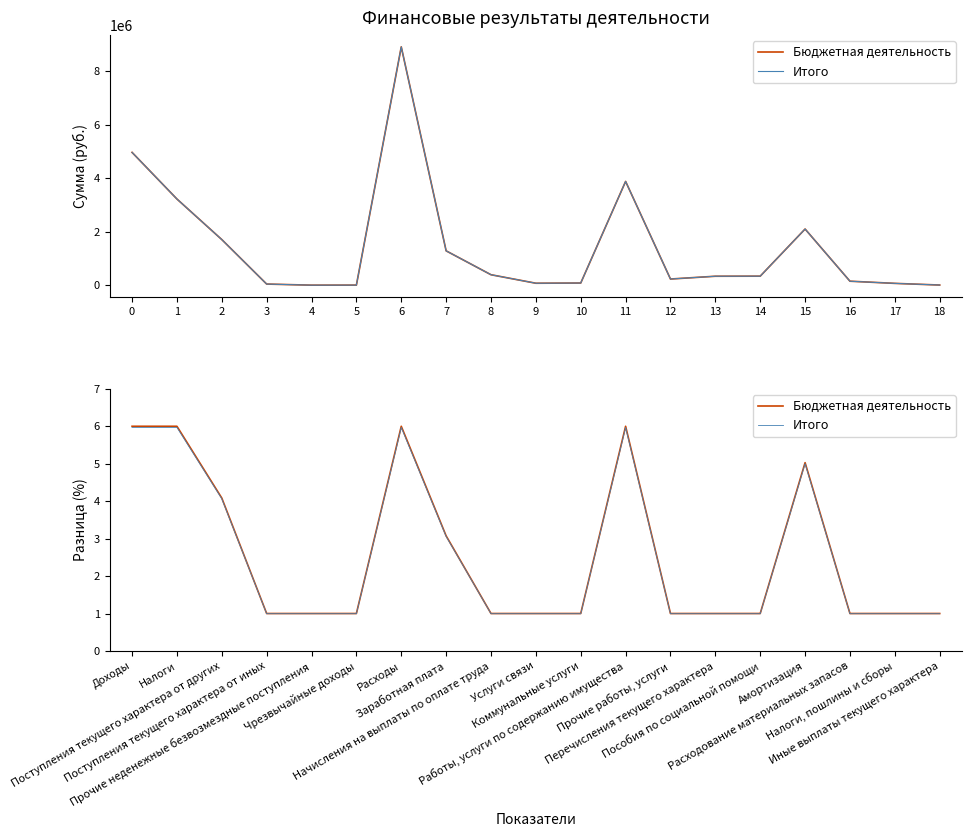

True or false: Итого has more than 0 points higher than both neighbors.

True